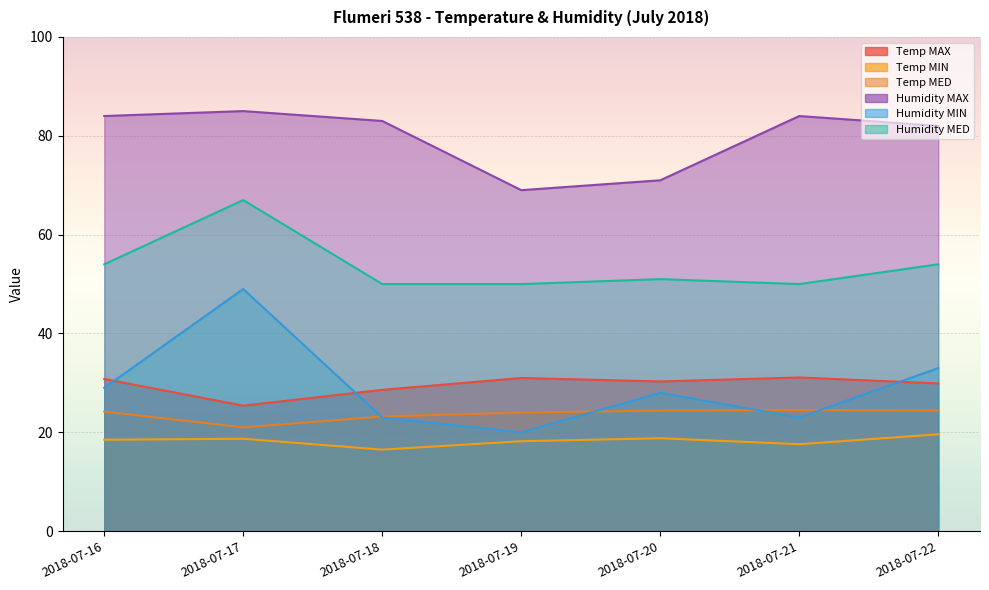

Which series changed the most between 2018-07-19 and 2018-07-22?

Humidity MAX